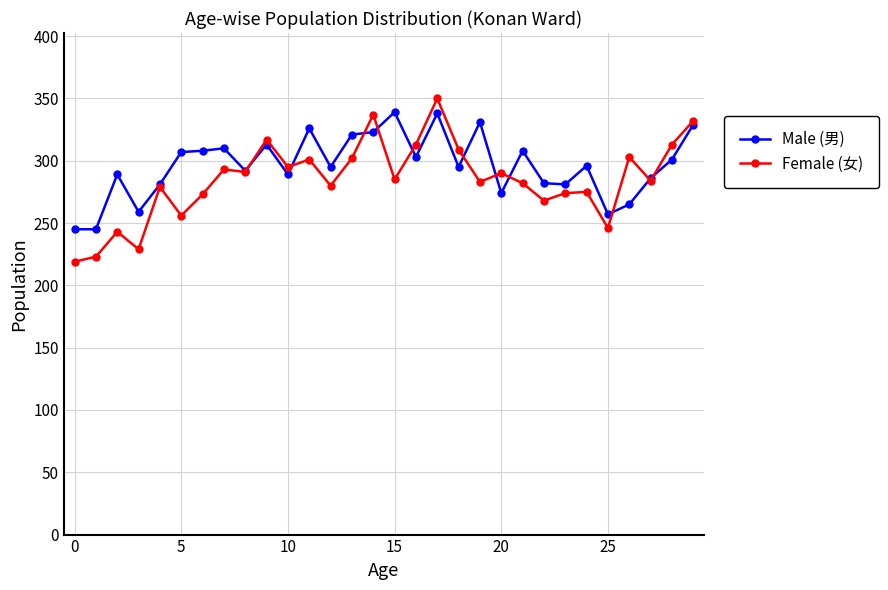

What is the value of the Female (女) point at the 7th from the left?

273